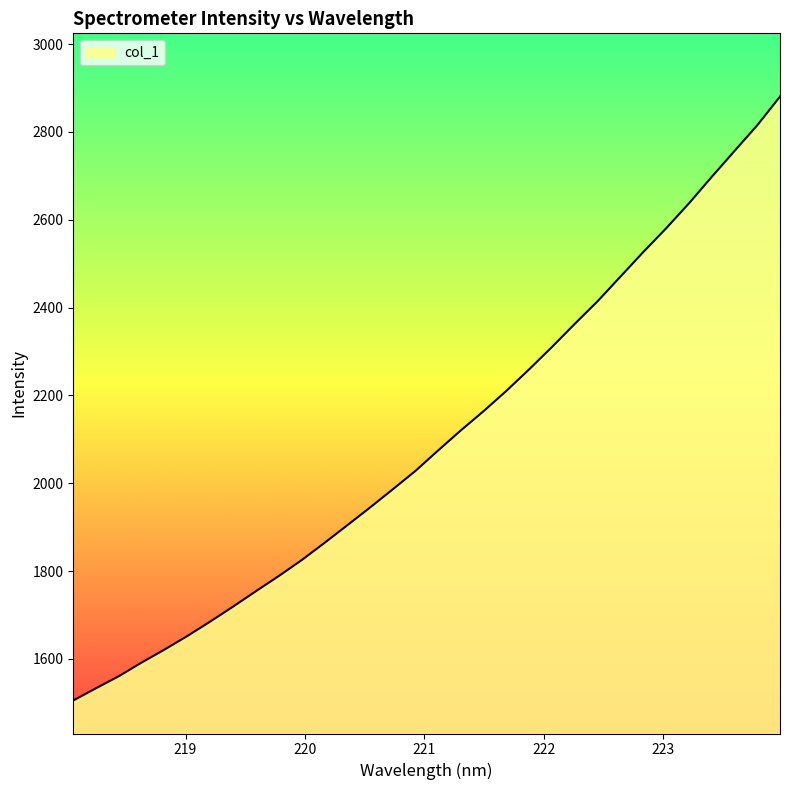

How many values exceed 2074?

16